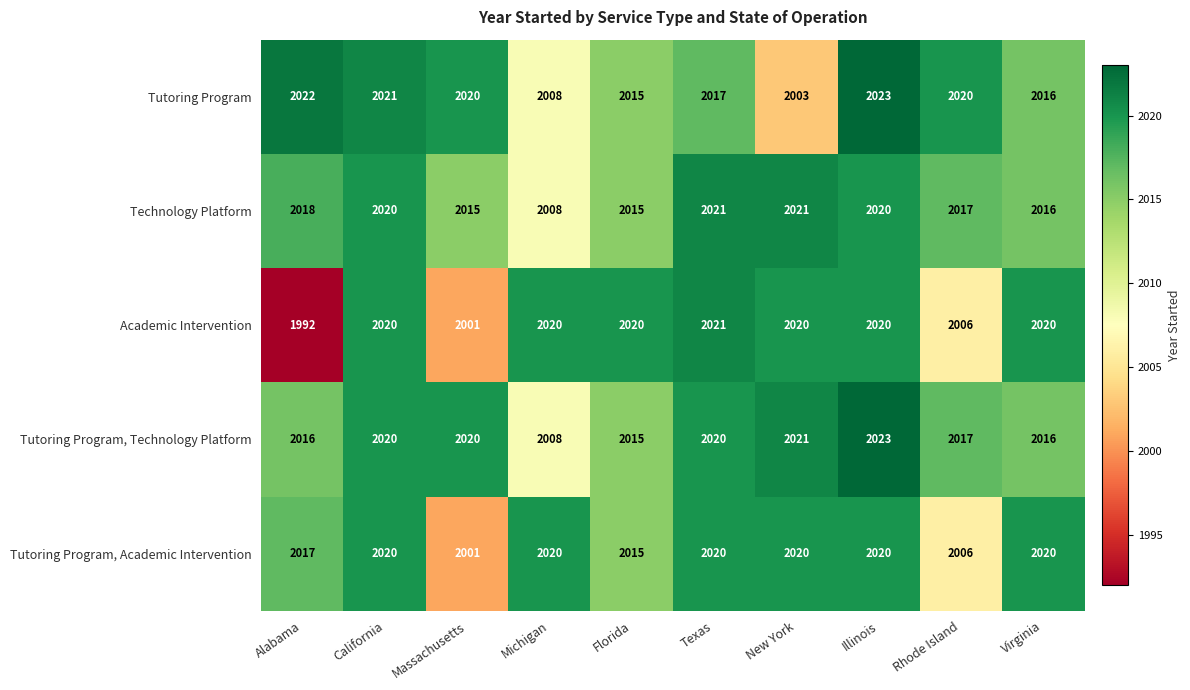

How many distinct data groups are displayed?

5